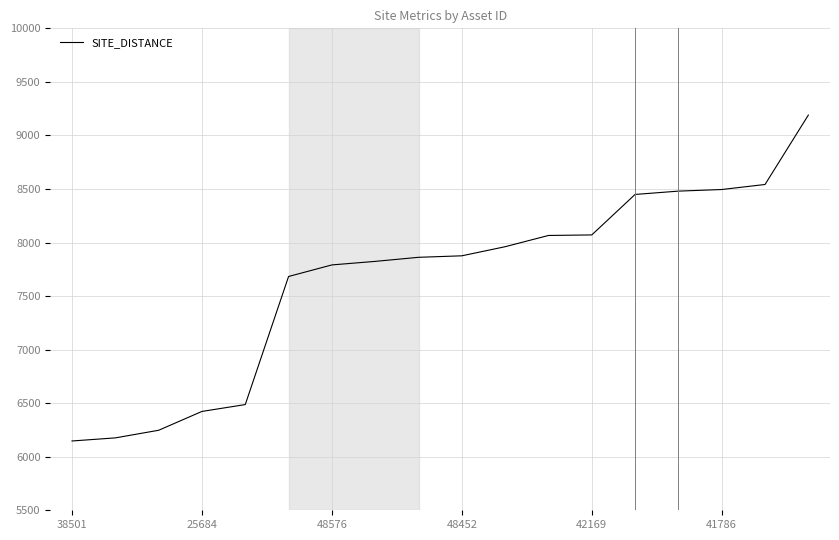

Does the chart display data point markers on the line(s)?

No